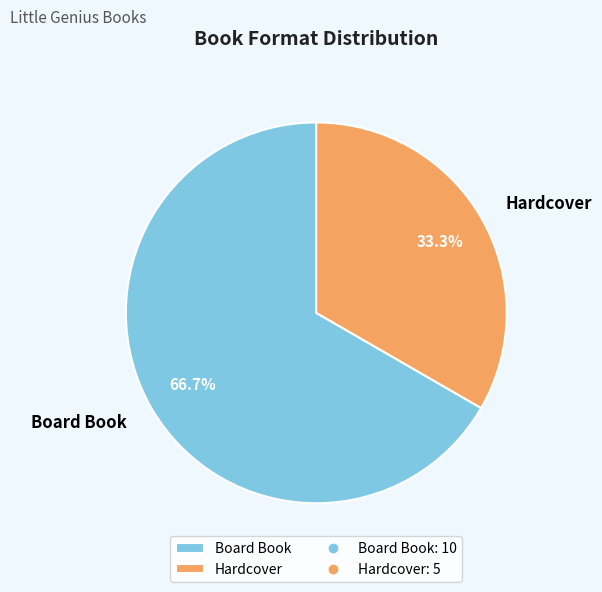

What is the majority slice?

Board Book